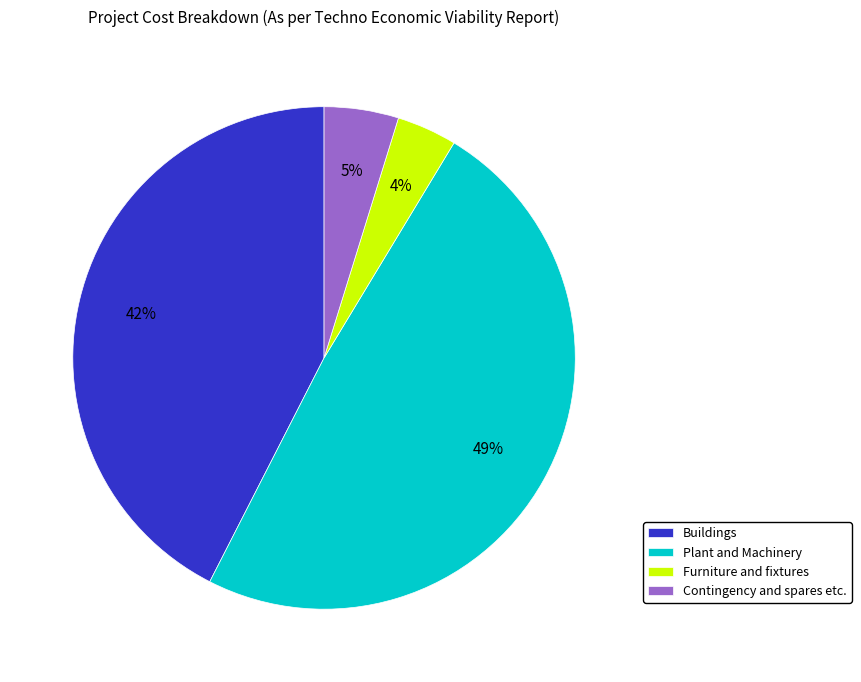

Does any single category account for the majority?

No